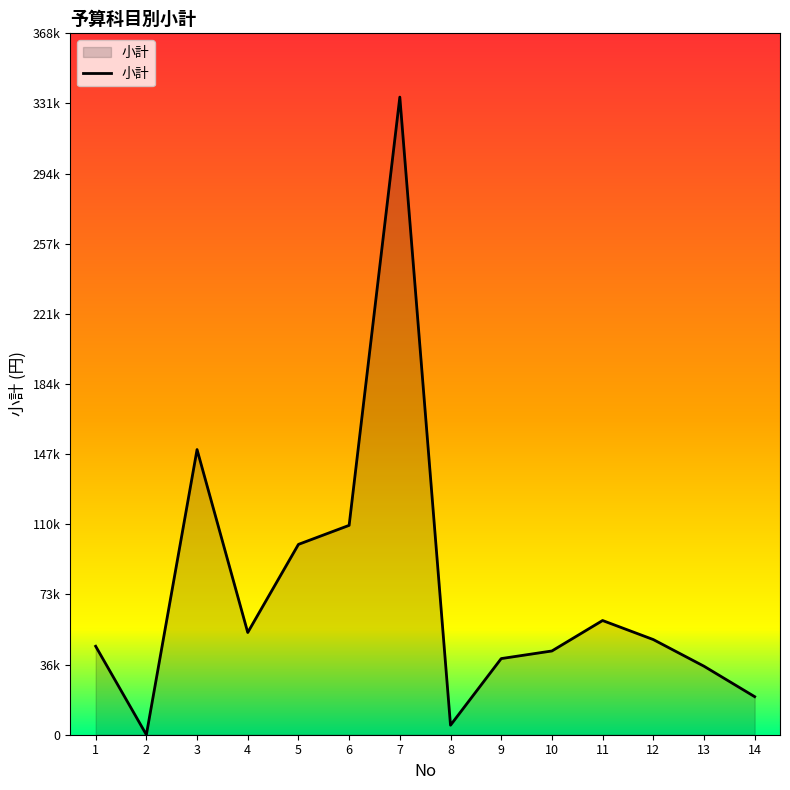

Is this an area chart (filled region under the line)?

Yes